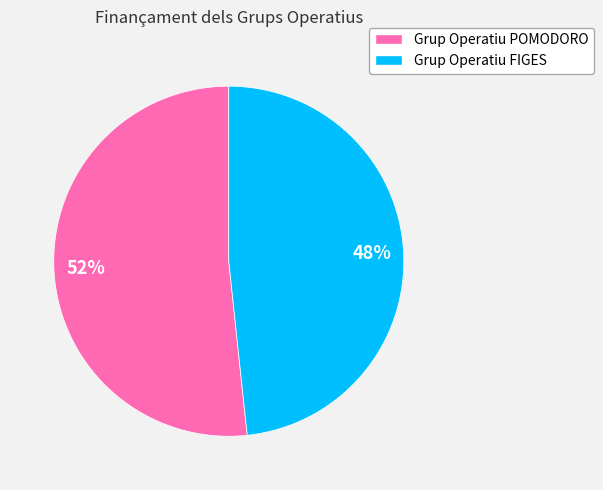

To the nearest percent, what is the average slice percentage?

50%